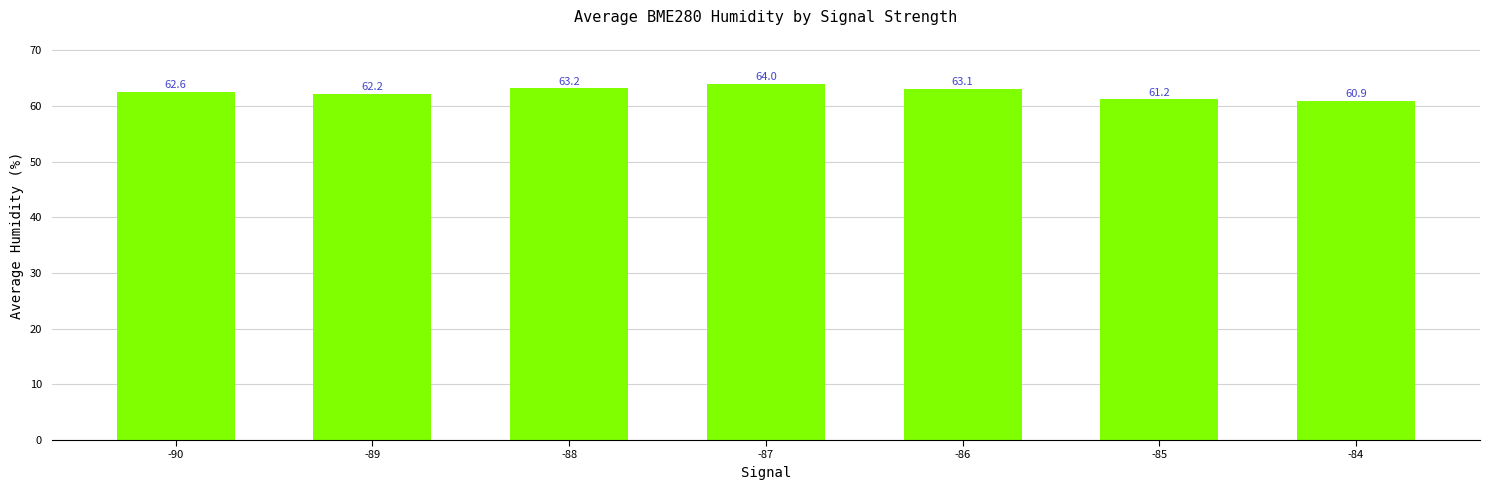

The chart shows a value of 64.0 at -87. True or false?

True